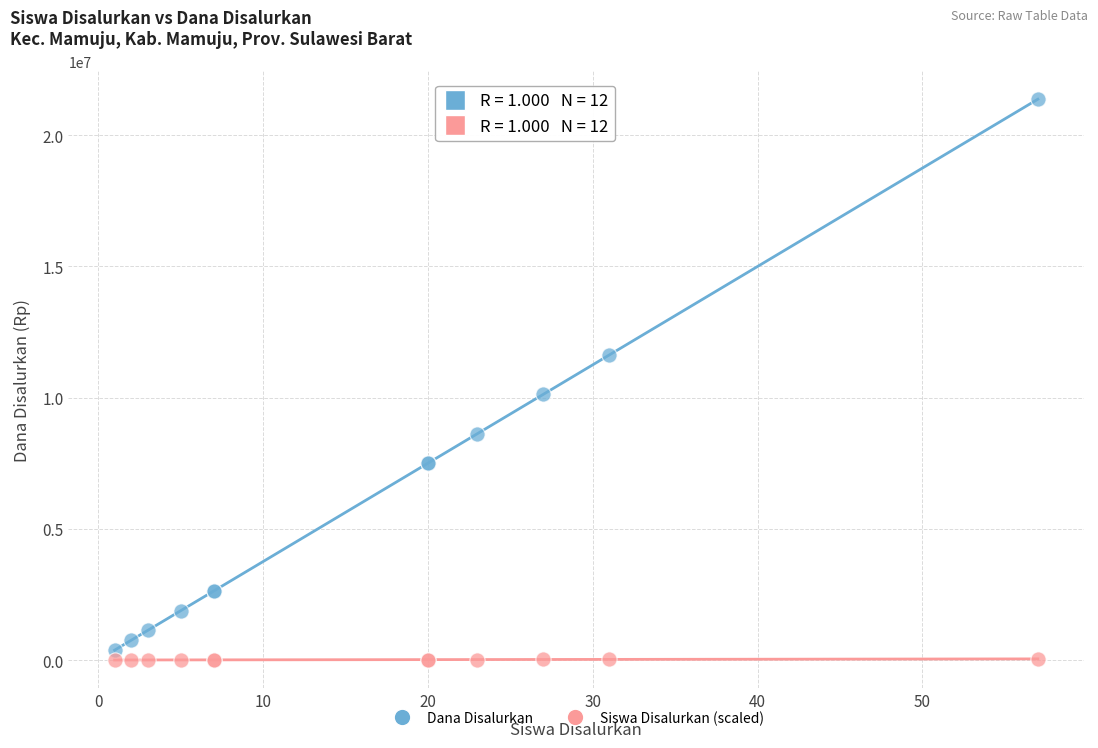

Which series has the largest Y range (max minus min)?

Dana Disalurkan